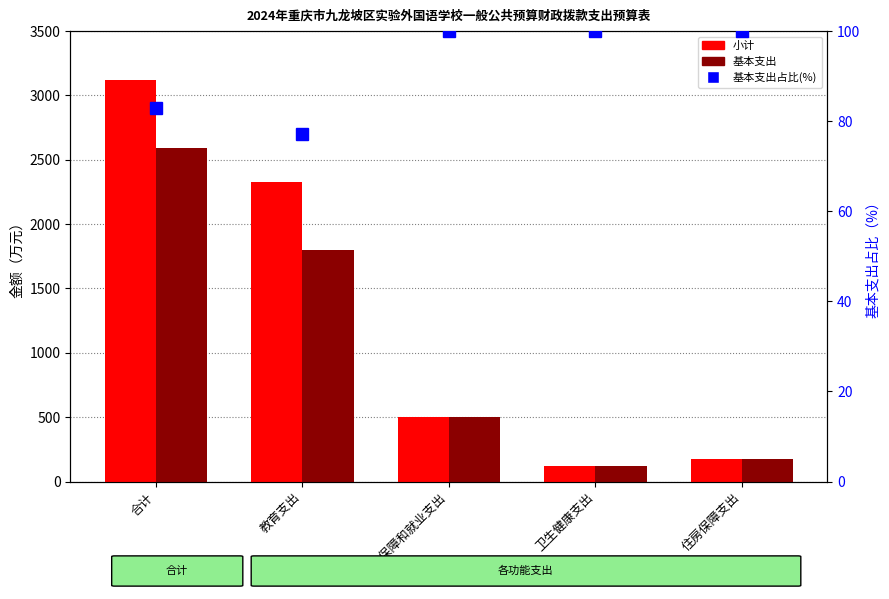

What is the difference between the highest and lowest values at 卫生健康支出?

19.9